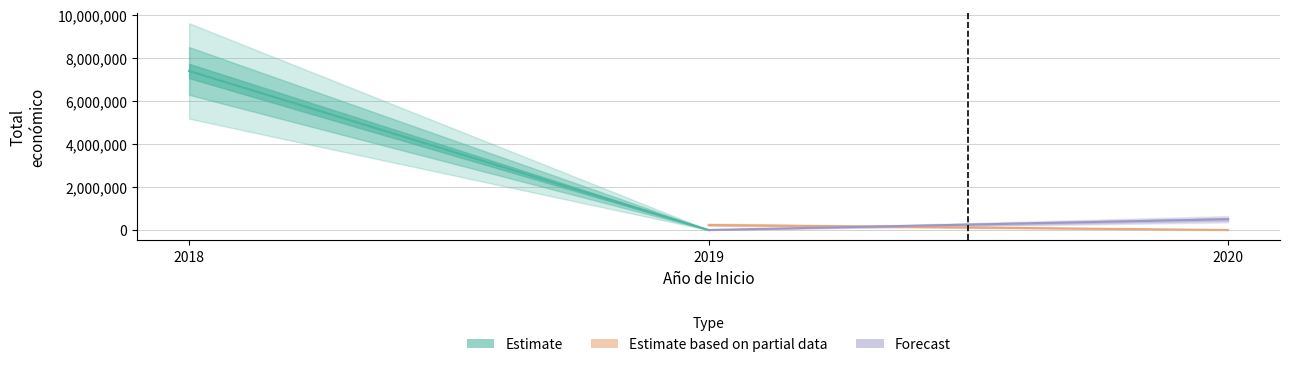

Is it true that Estimate equals -4386877 at 2019?

False